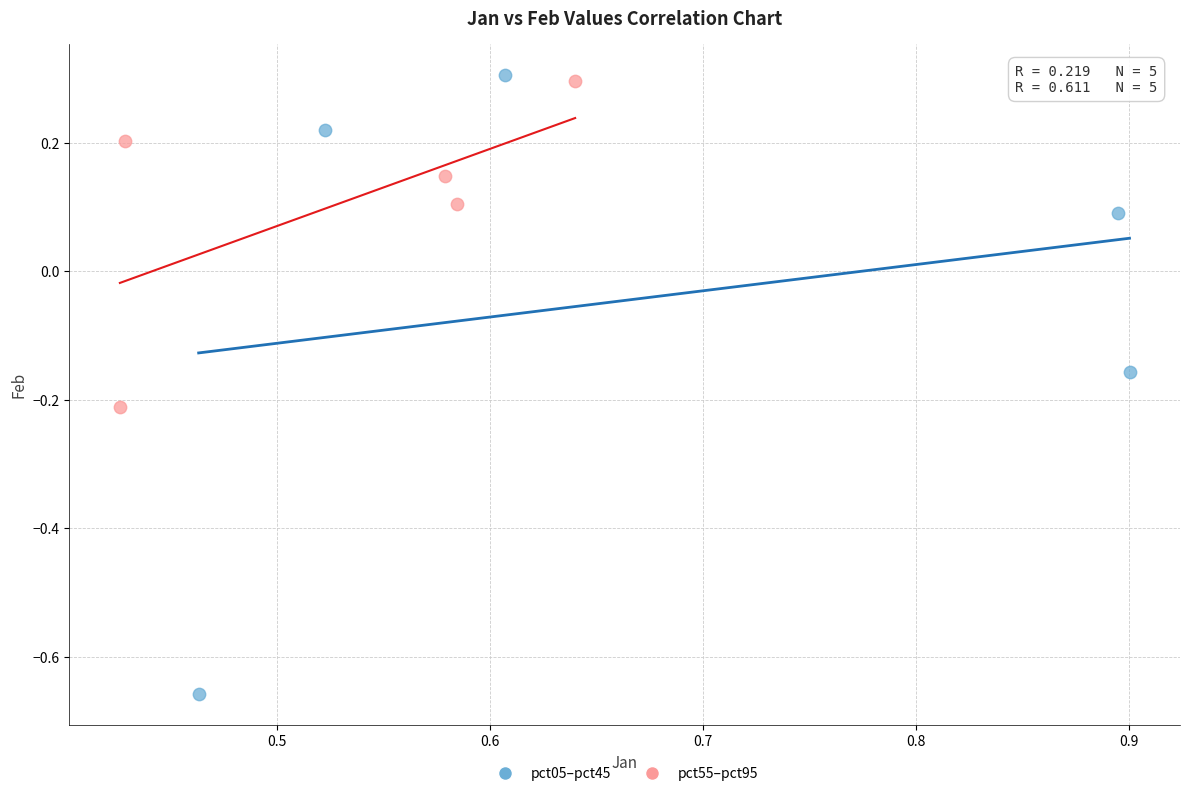

Which series reaches the minimum Y coordinate?

pct05–pct45